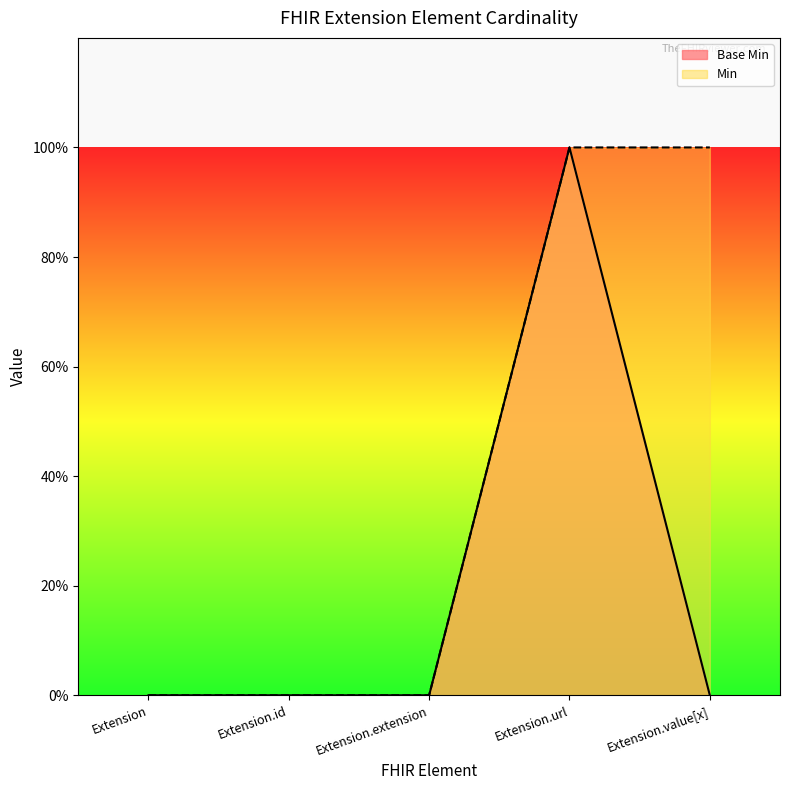

What is the label of the 2nd point from the right?

Extension.url